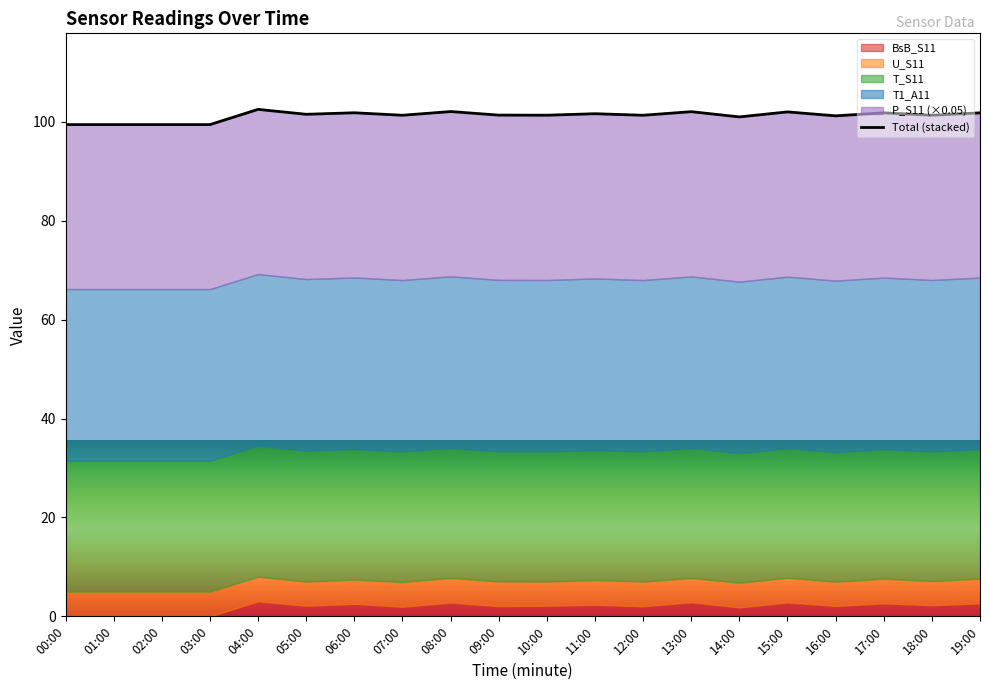

Reading left to right, extract all data points from this chart.

99.5	99.5	99.5	99.5	102.5	101.6	101.9	101.4	102.1	101.4	101.4	101.7	101.4	102.1	101.0	102.0	101.2	101.8	101.4	101.8